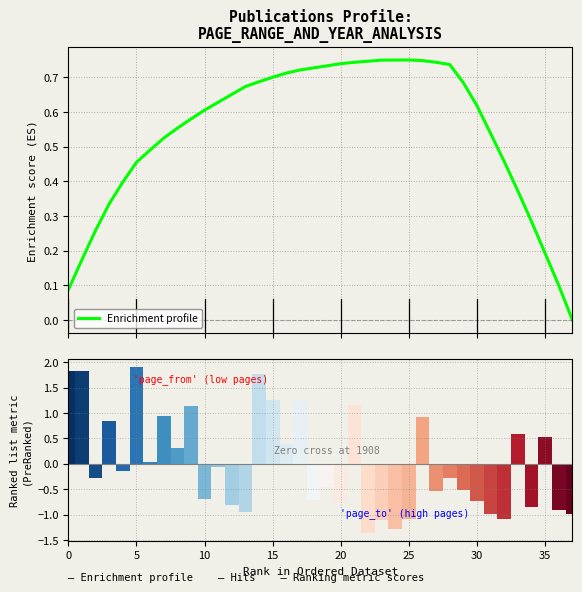

The value of Ranking metric scores at 13 is -0.2. True or false?

False